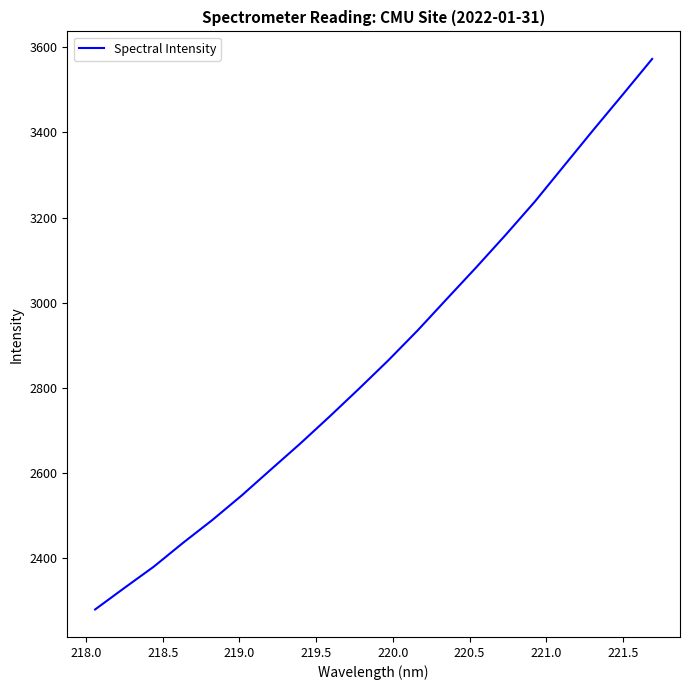

What is the difference between the maximum and minimum values?

1293.6